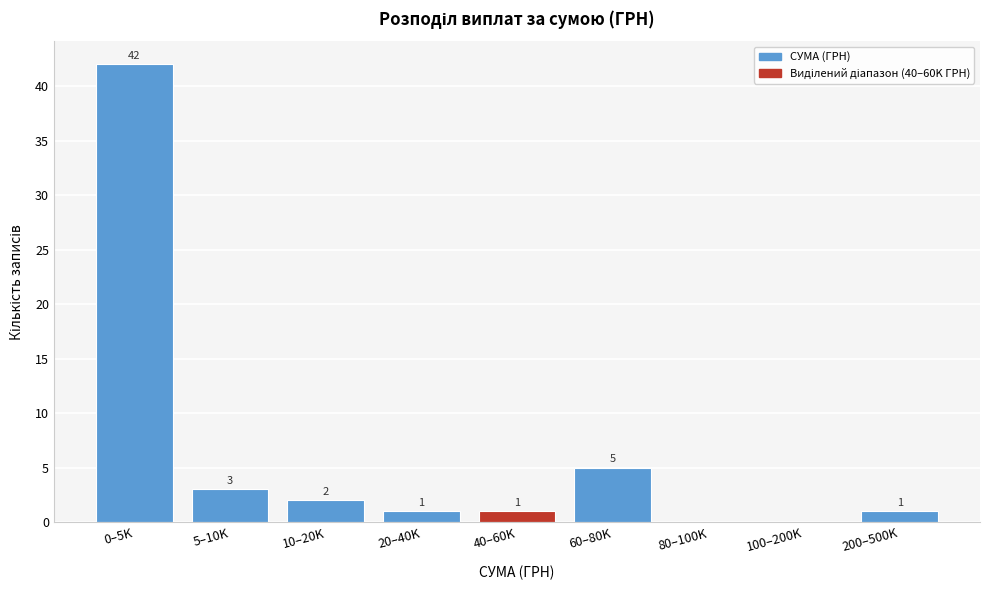

Reading left to right, list all the values displayed in this chart.

0–5K=42	5–10K=3	10–20K=2	20–40K=1	40–60K=1	60–80K=5	80–100K=0	100–200K=0	200–500K=1